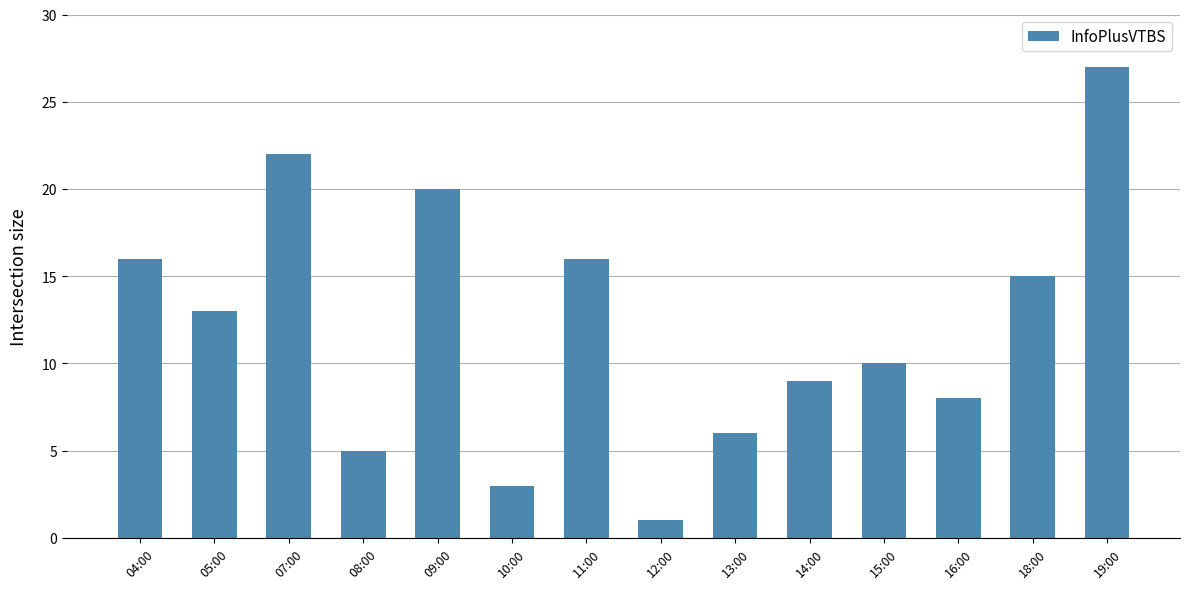

Is it true that the value at 05:00 is 13?

True